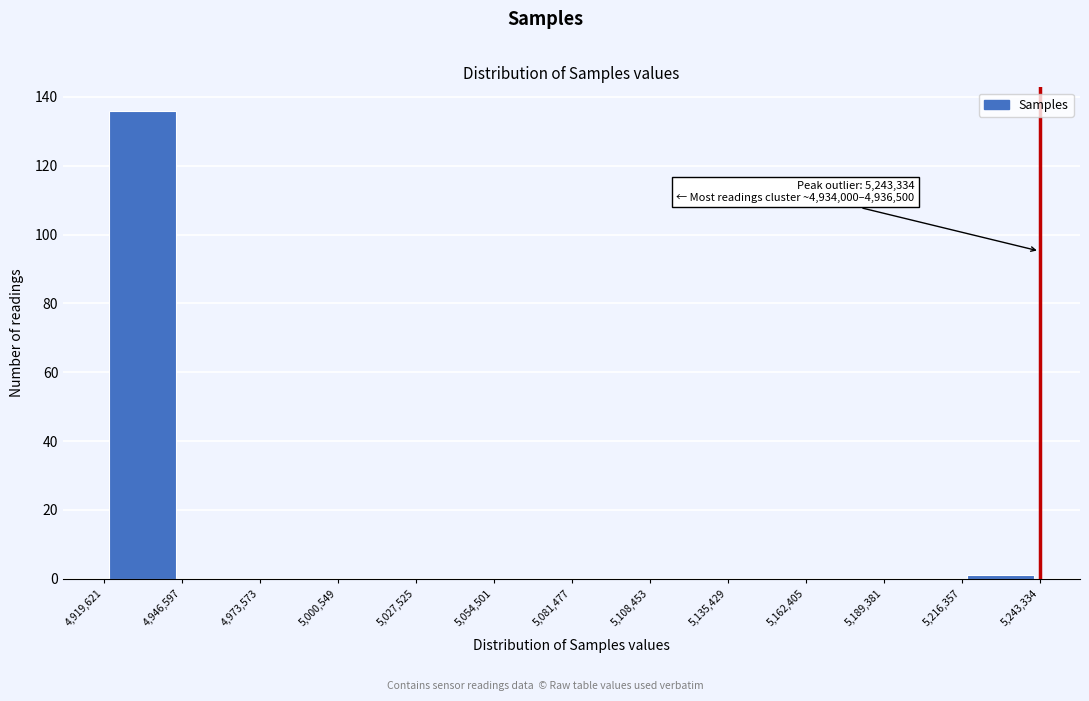

Over which range of the x-axis is the bar tallest?

4,919,621 to 4,946,597